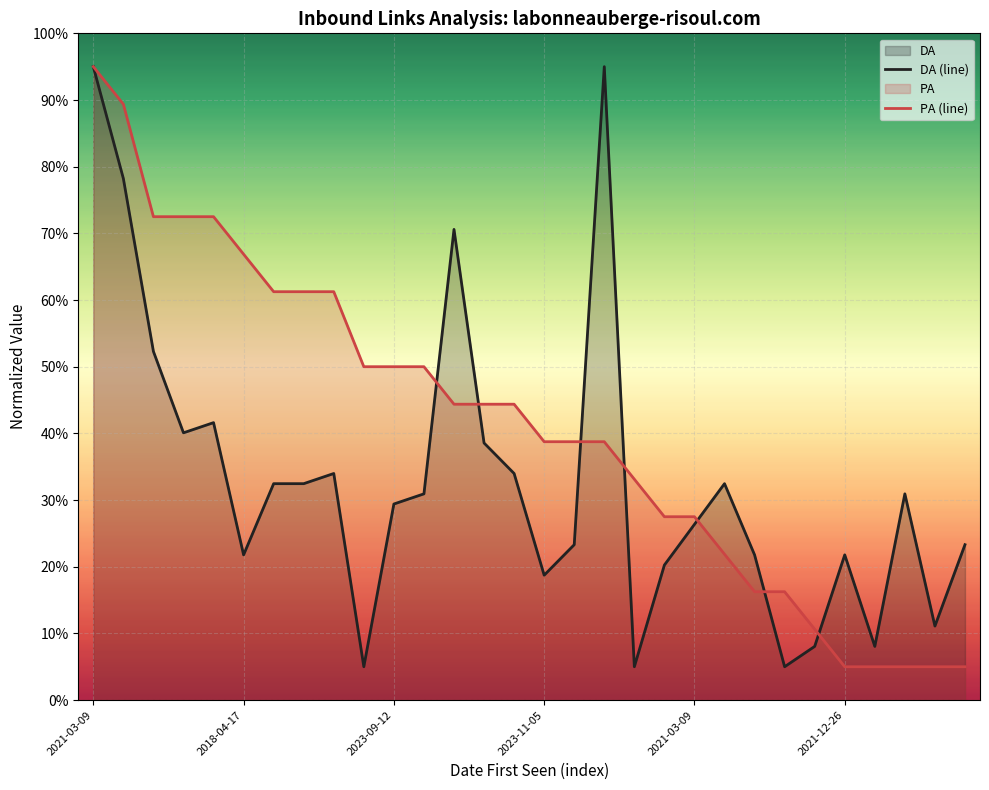

Reading left to right, list all the values displayed in this chart.

DA: 95.0	78.2	52.3	40.1	41.6	21.8	32.5	32.5	34.0	5.0	29.4	30.9	70.6	38.6	34.0	18.7	23.3	95.0	5.0	20.3	26.4	32.5	21.8	5.0	8.1	21.8	8.1	30.9	11.1	23.3
PA: 95.0	89.4	72.5	72.5	72.5	66.9	61.2	61.2	61.2	50.0	50.0	50.0	44.4	44.4	44.4	38.7	38.7	38.7	33.1	27.5	27.5	21.9	16.2	16.2	10.6	5.0	5.0	5.0	5.0	5.0